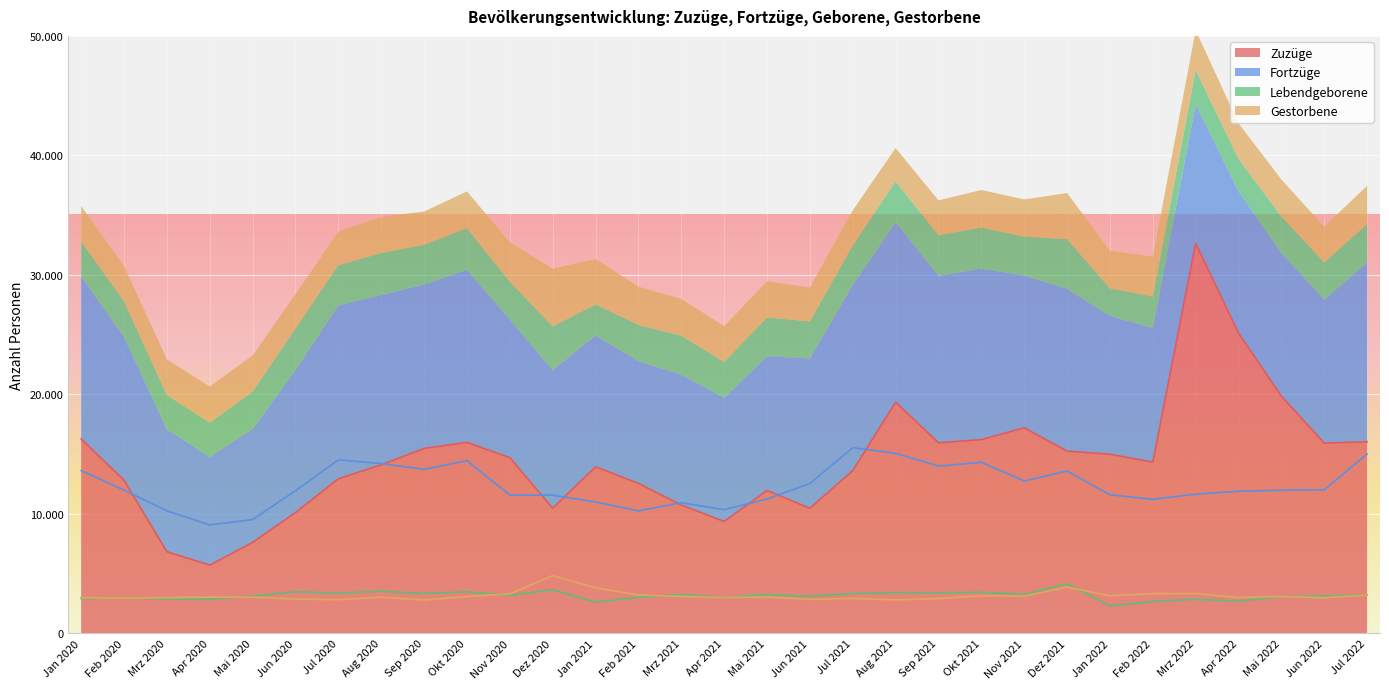

What is the difference between the Lebendgeborene values at Jun 2020 and Jul 2021?

141